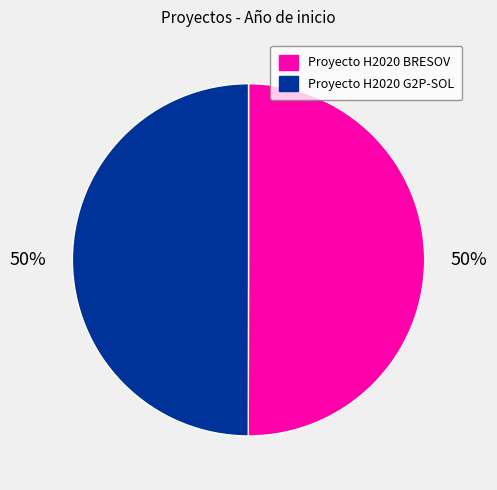

What is the ratio of the value at Proyecto H2020 BRESOV to the value at Proyecto H2020 G2P-SOL?

1.0